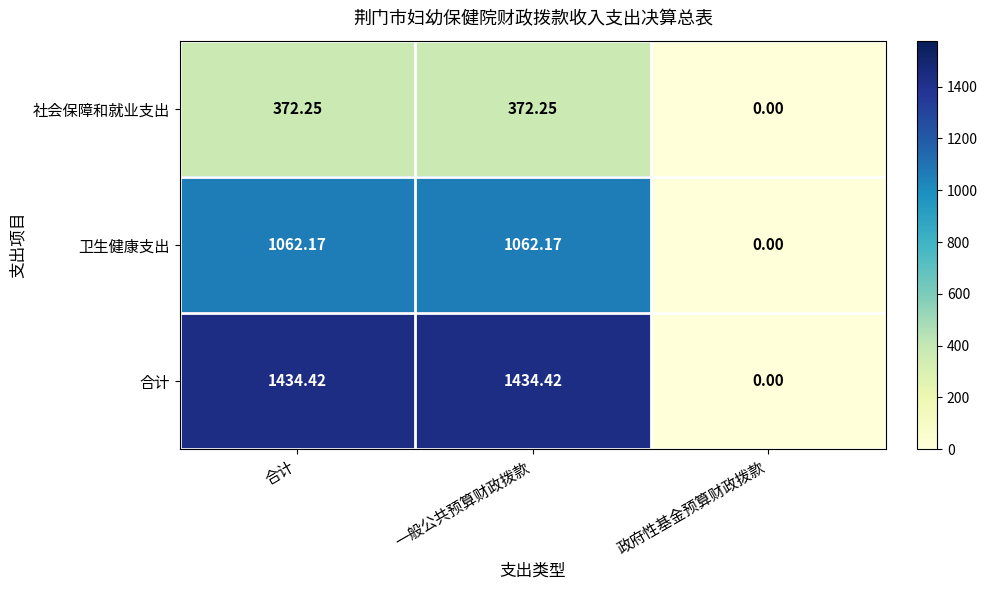

At which label does 社会保障和就业支出 first exceed 372?

合计